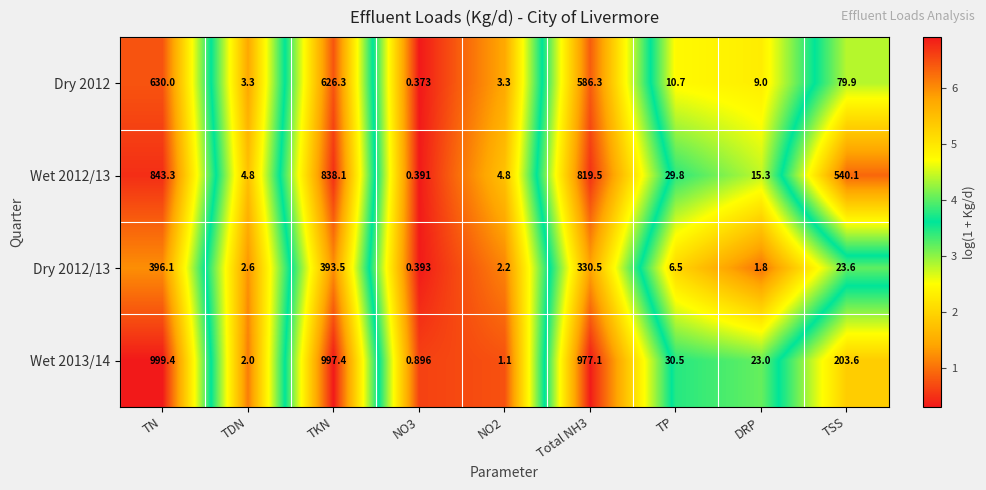

Which category has the lowest value across all series?

NO3